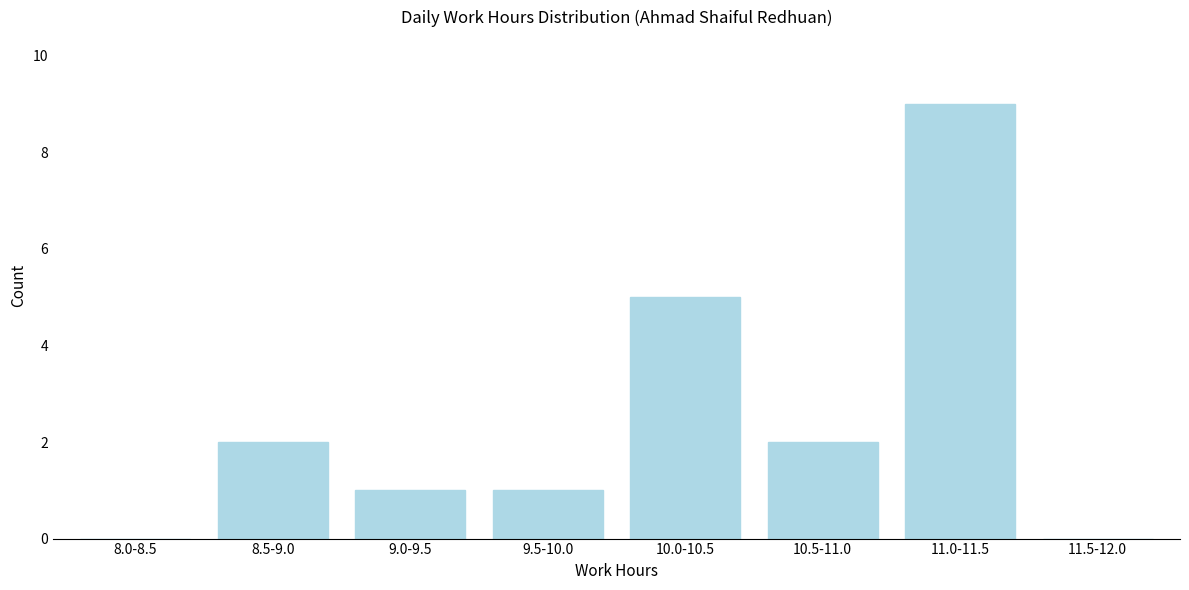

Reading left to right, what are all the values shown in this chart?

8.0-8.5=0	8.5-9.0=2	9.0-9.5=1	9.5-10.0=1	10.0-10.5=5	10.5-11.0=2	11.0-11.5=9	11.5-12.0=0